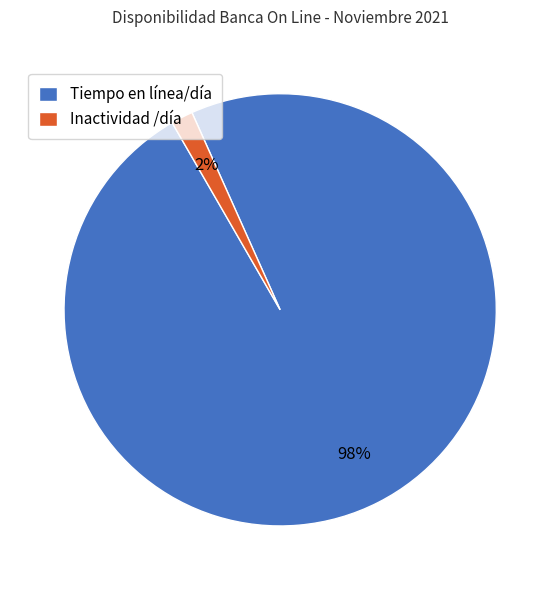

True or false: Tiempo en línea/día accounts for 92% of the total.

False